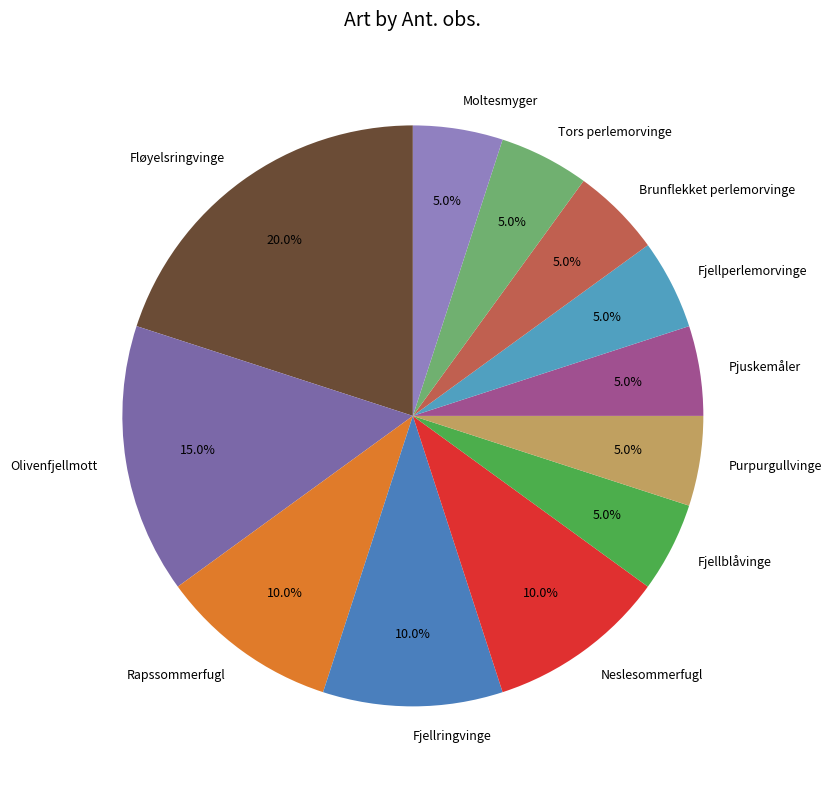

To the nearest percent, what portion does Fjellblåvinge represent?

5%